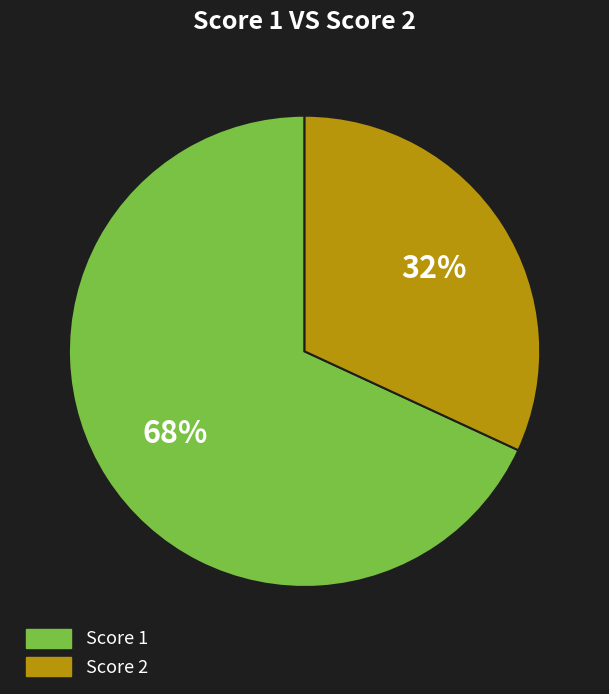

To the nearest percent, what is the average slice percentage?

50%